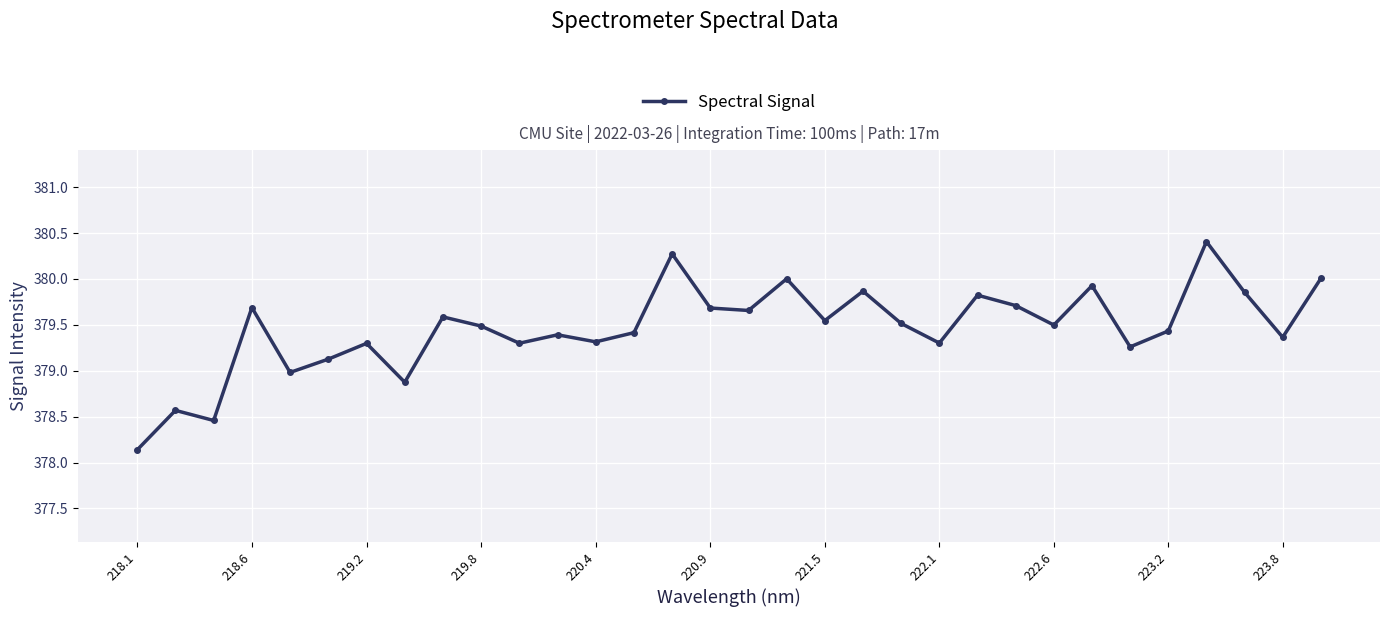

True or false: there are more than 1 points higher than both neighbors.

True